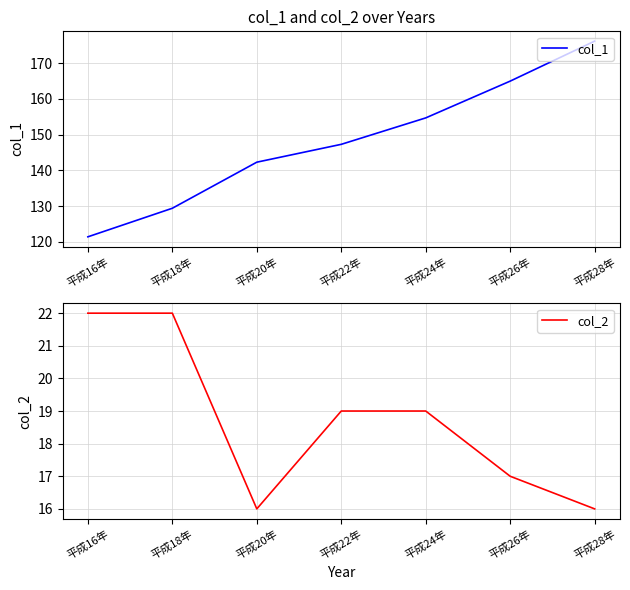

What is the lowest value of the col_2 series?

16